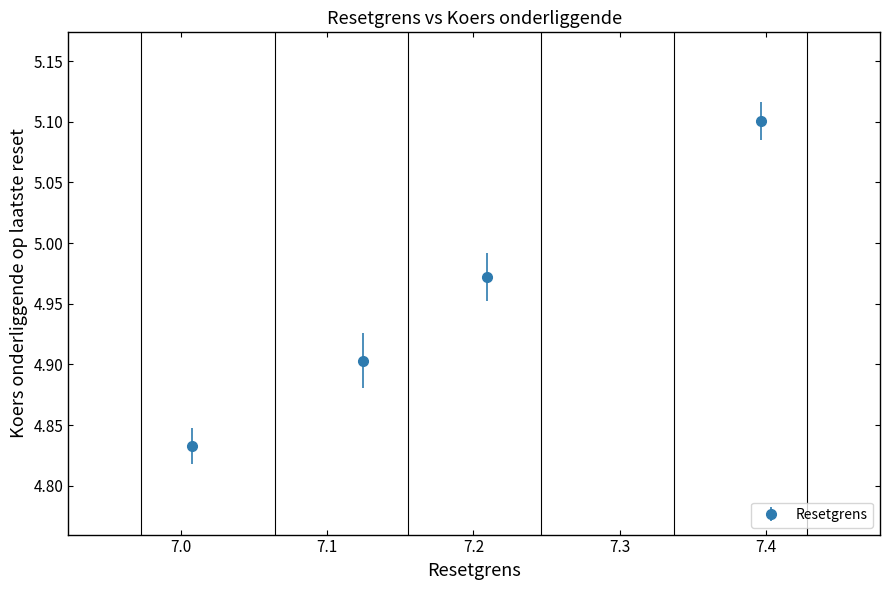

What is the maximum value shown in the chart?

5.1